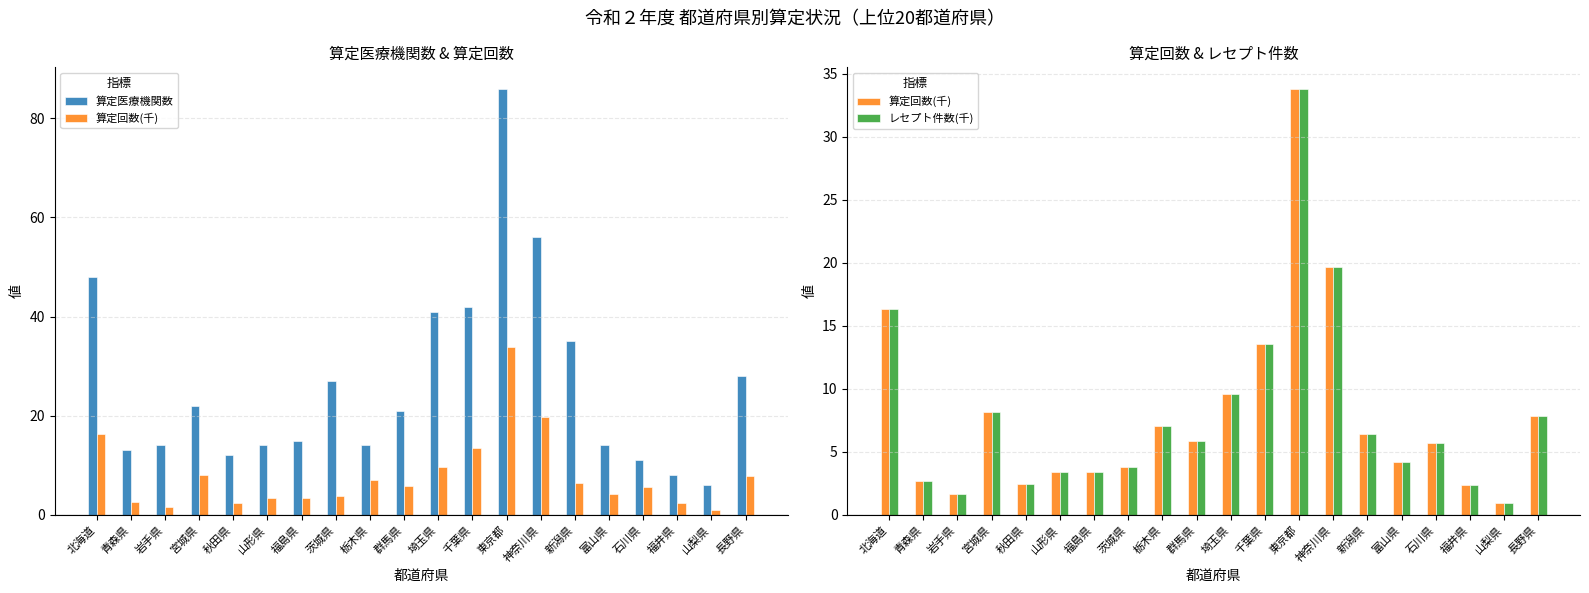

Which series has the largest range (max minus min)?

算定医療機関数